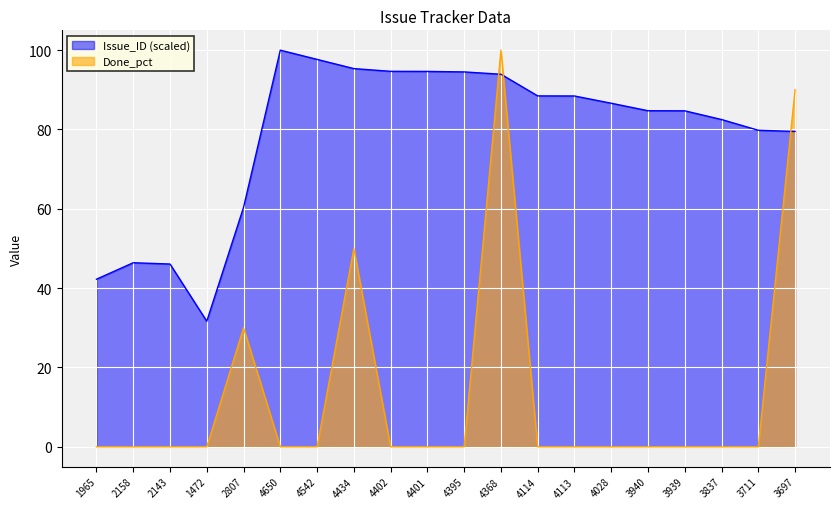

Reading left to right, list all the values displayed in this chart.

Issue_ID: 42.3	46.4	46.1	31.7	60.4	100.0	97.7	95.4	94.7	94.6	94.5	93.9	88.5	88.5	86.6	84.7	84.7	82.5	79.8	79.5
Done_pct: 0.0	0.0	0.0	0.0	30.0	0.0	0.0	50.0	0.0	0.0	0.0	100.0	0.0	0.0	0.0	0.0	0.0	0.0	0.0	90.0